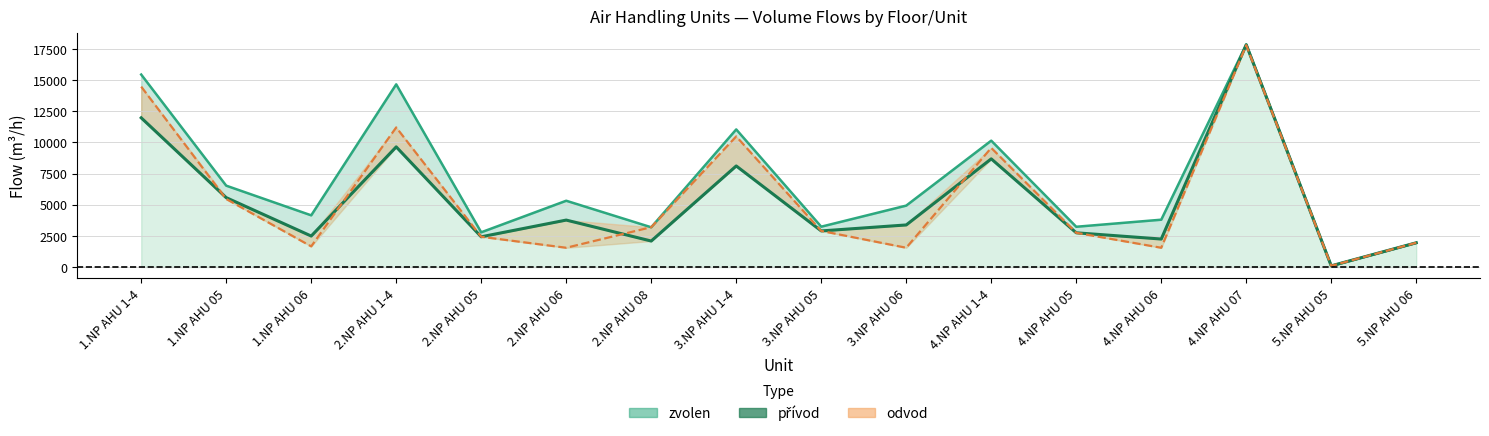

How many data points does each series have?

16